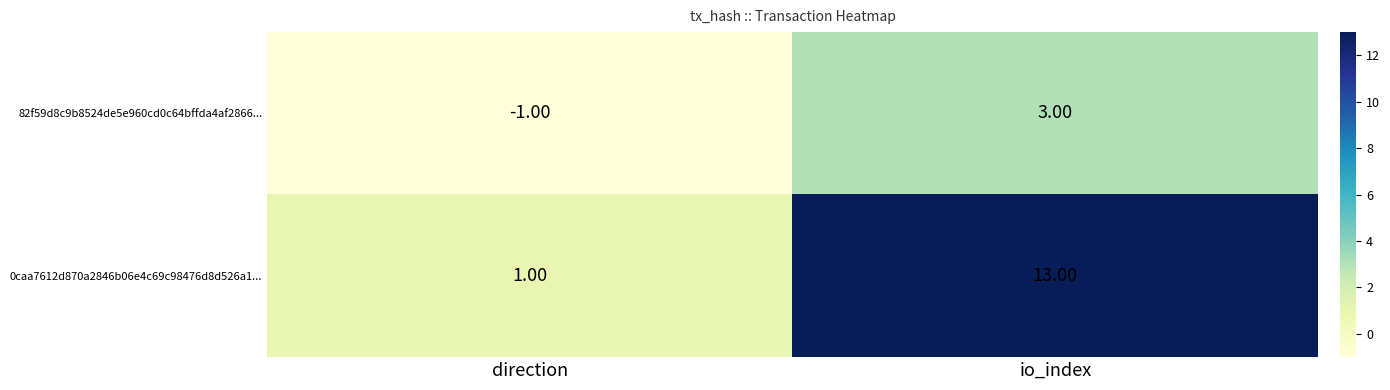

How many series are shown in this chart?

2